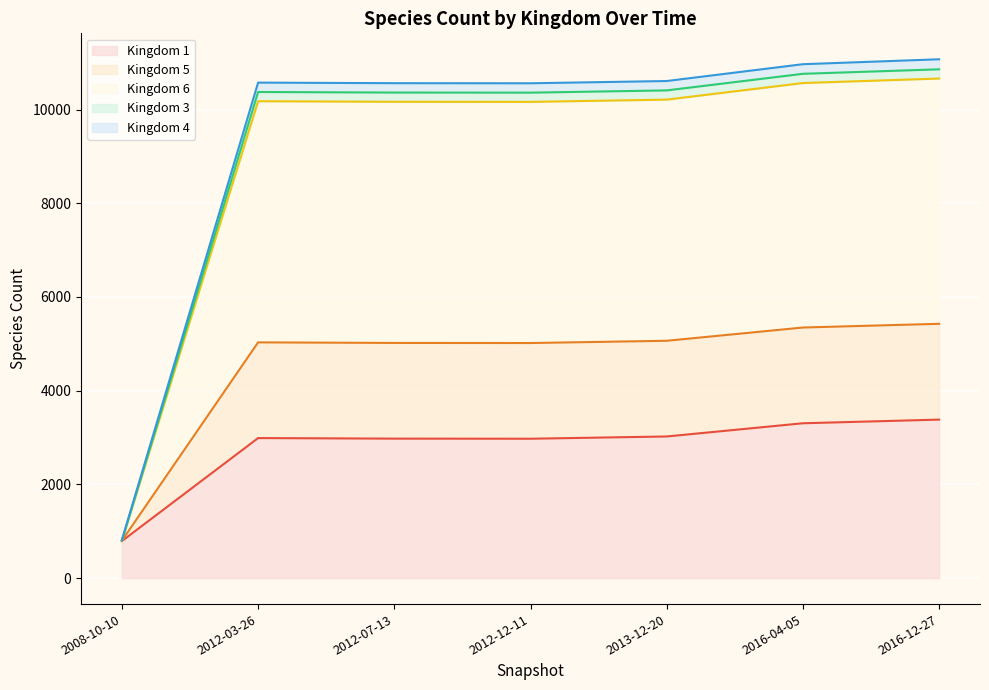

What are all the series names shown in the legend?

Kingdom 1, Kingdom 5, Kingdom 6, Kingdom 3, Kingdom 4